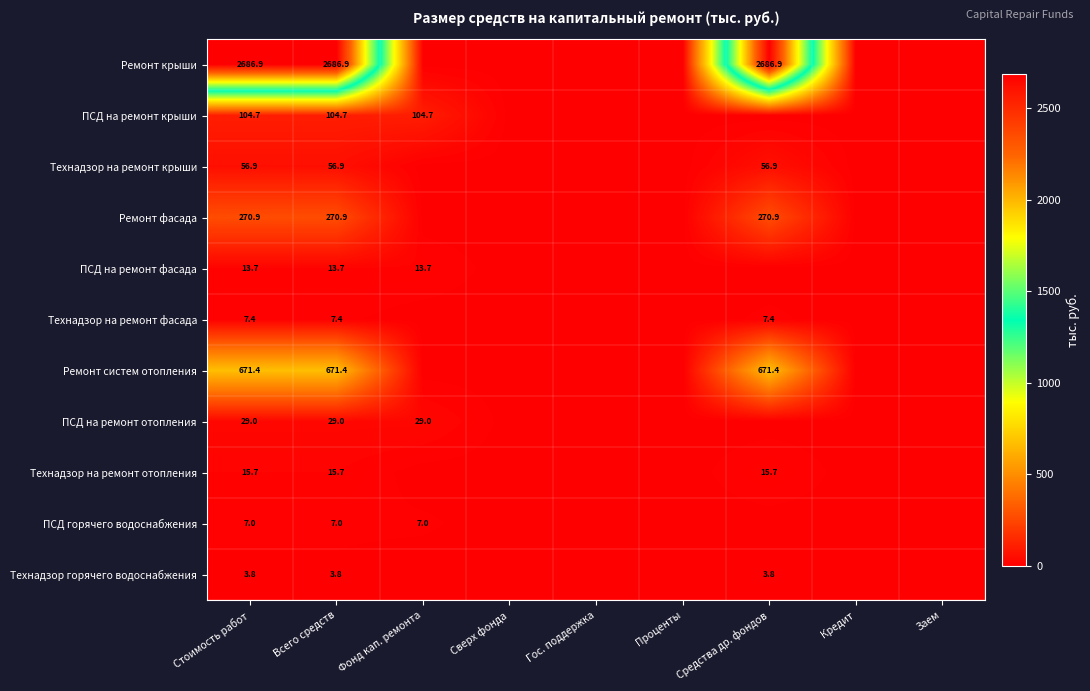

What is the difference between the highest and lowest values at Всего средств?

2683.1